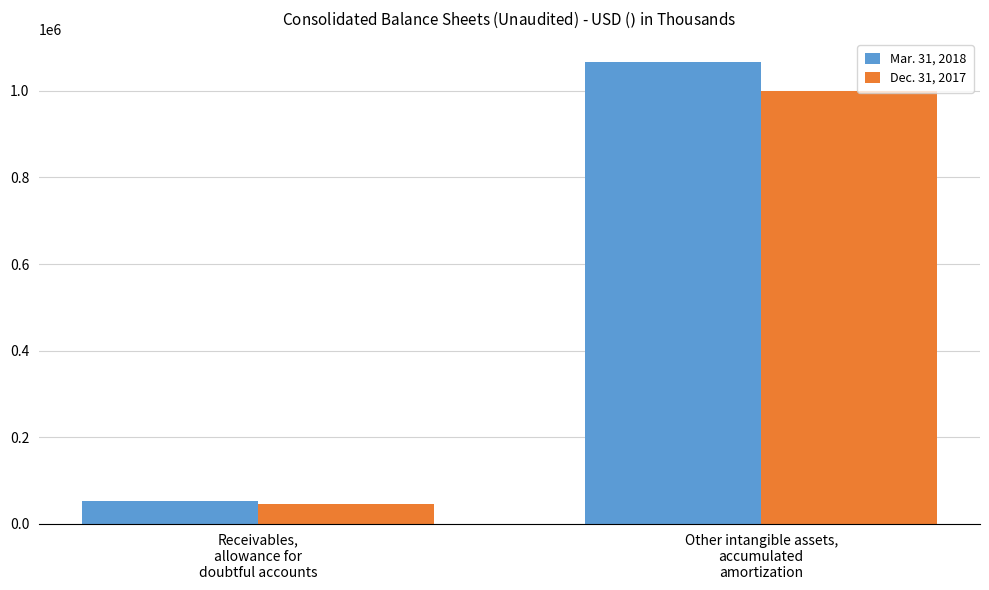

What is the sum of all Mar. 31, 2018 values?

1119315